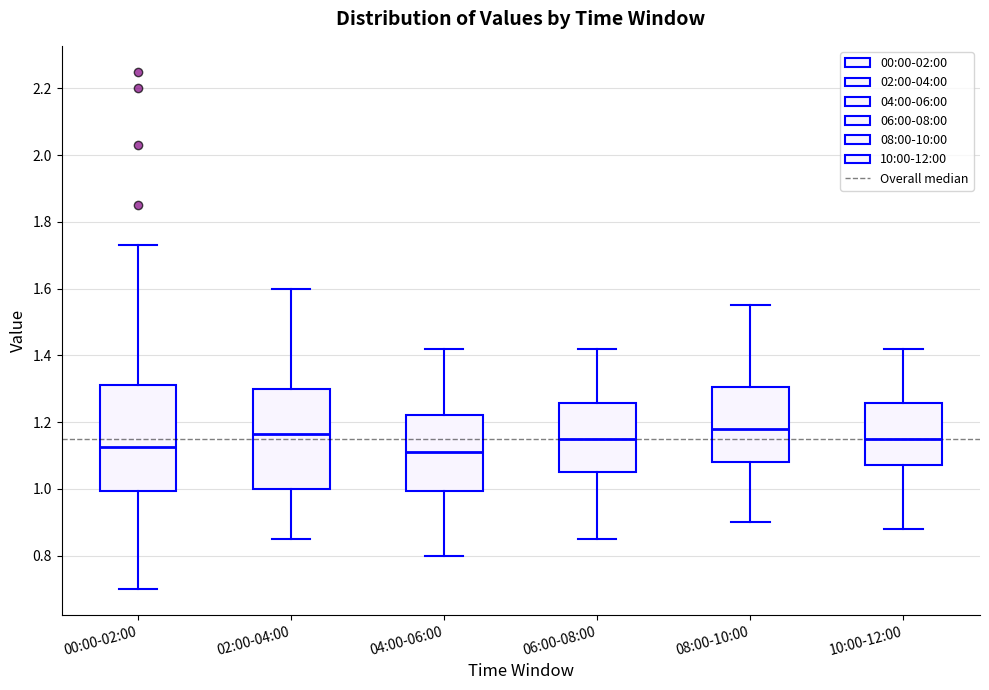

Reading left to right, read every box against the y-axis: the position of its median line, the range the box covers, and the ends of its whiskers. The values are not printed on the chart, so give them approximately, as read against the axis.

00:00-02:00: median 1.12, box 1.00 to 1.32, whiskers 0.70 to 1.74
02:00-04:00: median 1.16, box 1.00 to 1.30, whiskers 0.86 to 1.60
04:00-06:00: median 1.12, box 1.00 to 1.22, whiskers 0.80 to 1.42
06:00-08:00: median 1.16, box 1.06 to 1.26, whiskers 0.86 to 1.42
08:00-10:00: median 1.18, box 1.08 to 1.30, whiskers 0.90 to 1.56
10:00-12:00: median 1.16, box 1.08 to 1.26, whiskers 0.88 to 1.42